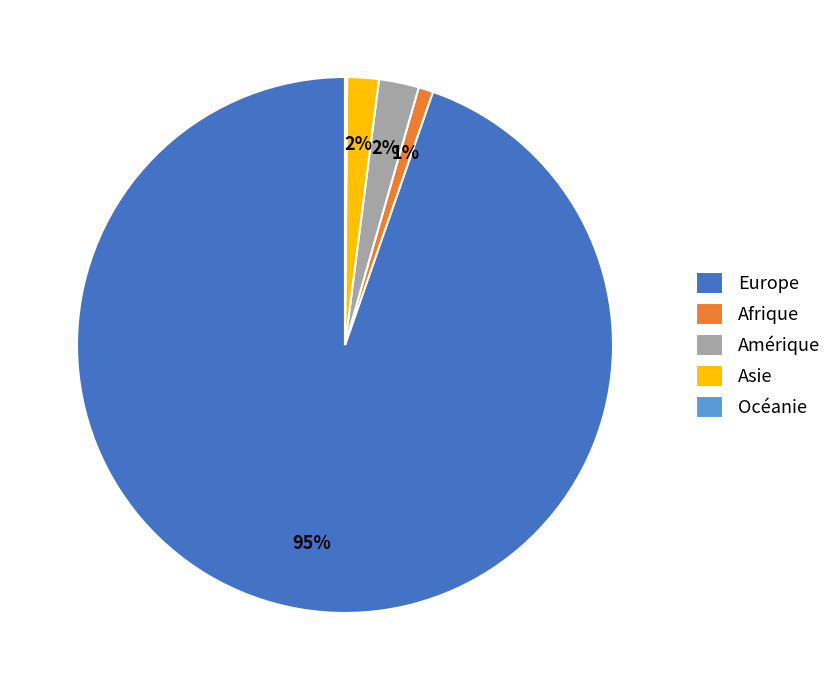

Is the sum of Asie and Europe greater than half?

Yes